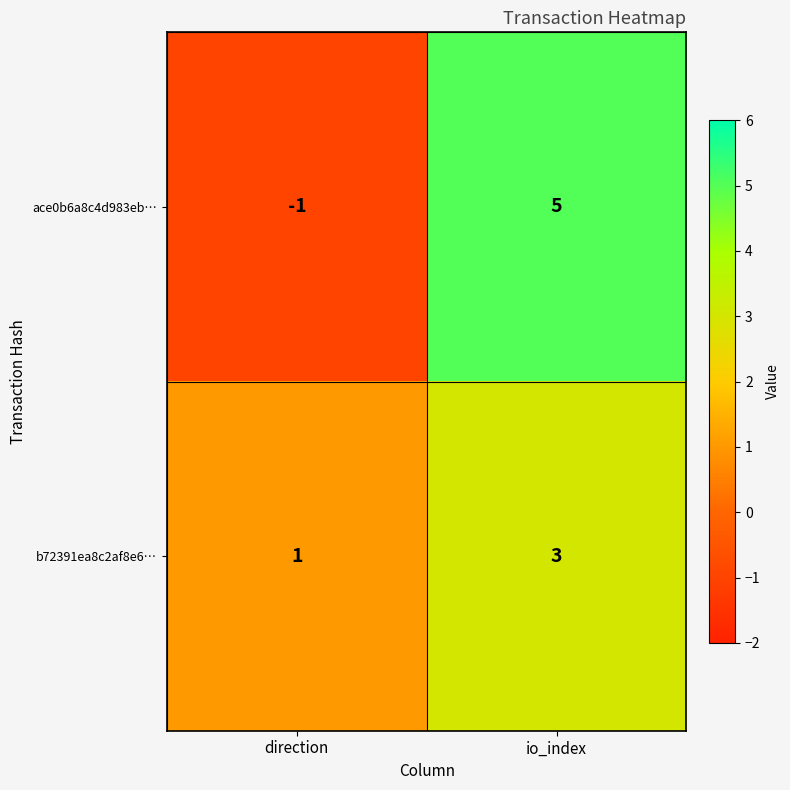

At direction, list the series in order from largest to smallest.

b72391ea8c2af8e6…, ace0b6a8c4d983eb…